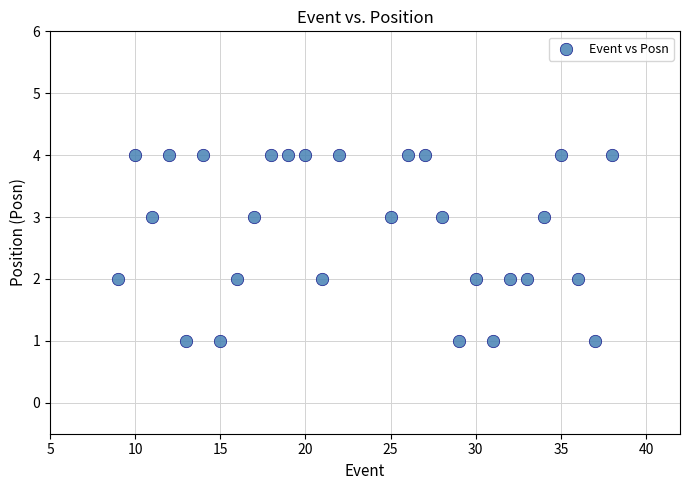

What is the range of X values (max minus min)?

29